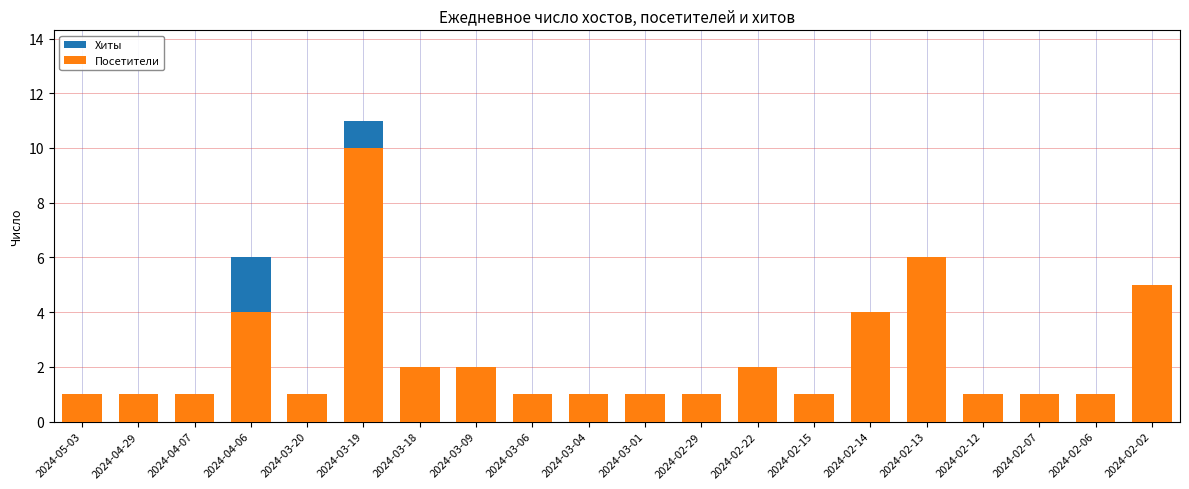

Are the bars horizontal?

No